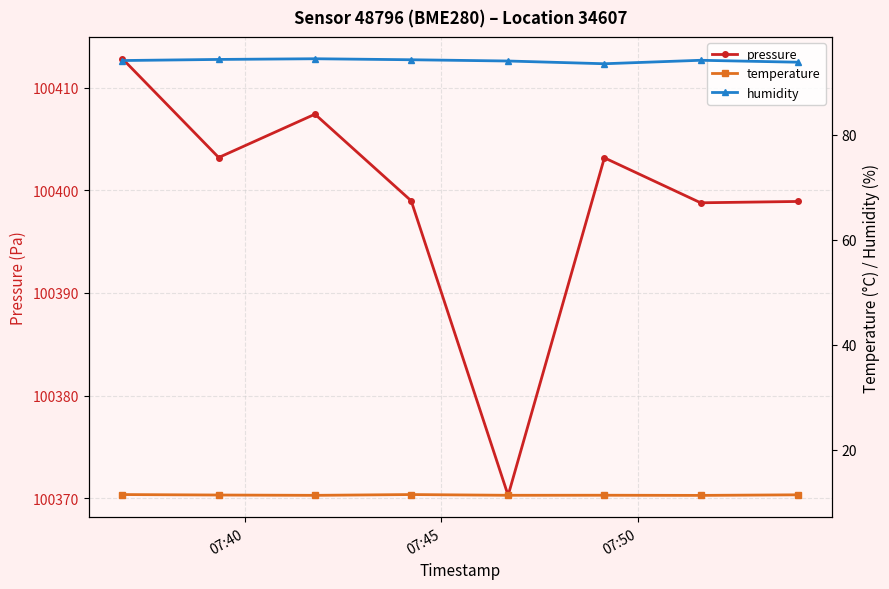

List the series in order of their peak value, highest first.

pressure, humidity, temperature